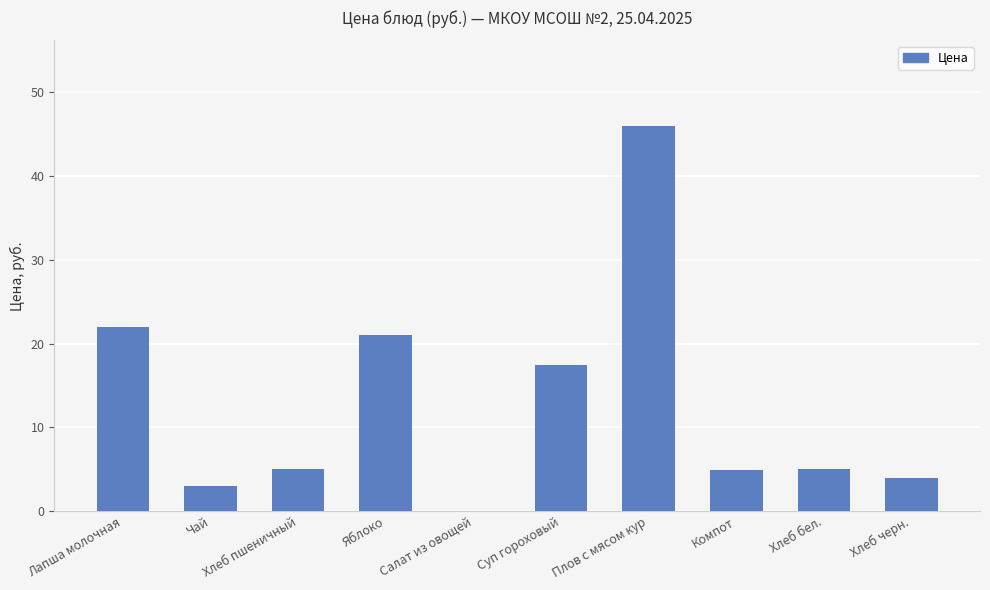

The chart shows a value of 17.4 at Суп гороховый. True or false?

True